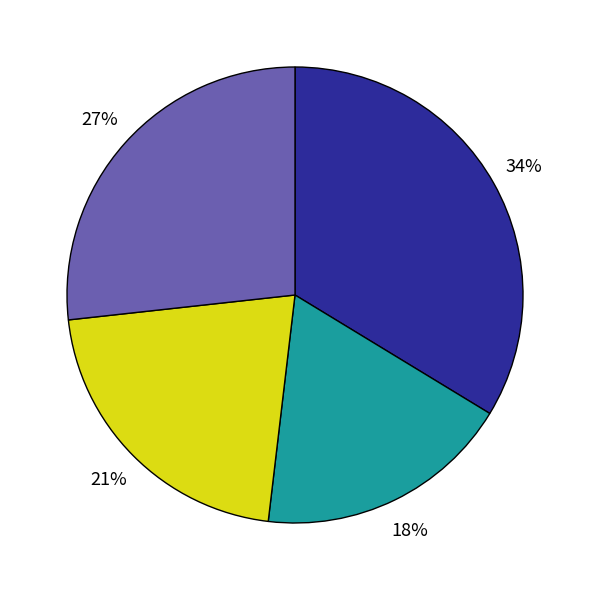

To the nearest percent, what is the difference between the largest and smallest slice percentages?

16%